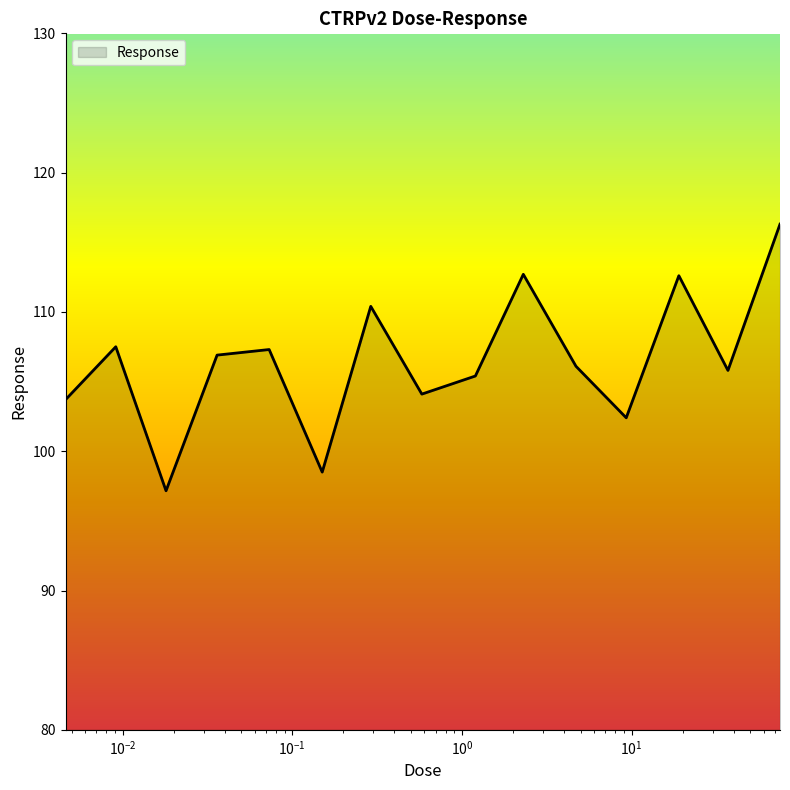

What is the maximum value shown in the chart?

116.3